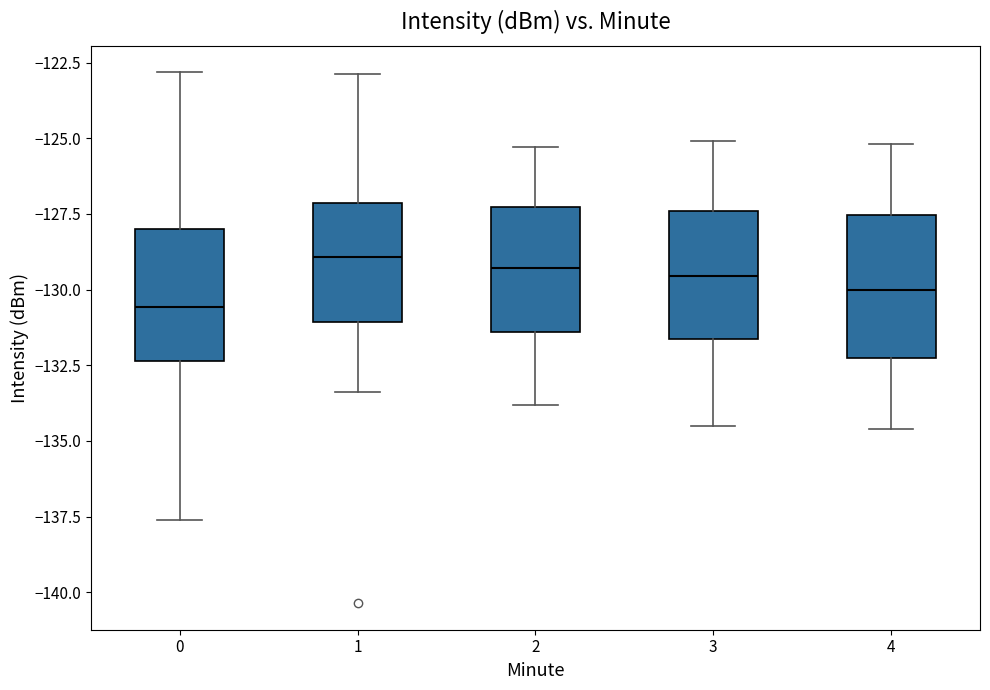

Reading left to right, transcribe this box plot: for each box, give where its median line is, the range the box spans, and where its two whiskers end, as read against the y-axis. The values are not printed on the chart, so give them approximately, as read against the axis.

0: median -130.5, box -132.5 to -128.0, whiskers -137.5 to -123.0
1: median -129.0, box -131.0 to -127.0, whiskers -133.5 to -123.0
2: median -129.5, box -131.5 to -127.5, whiskers -134.0 to -125.5
3: median -129.5, box -131.5 to -127.5, whiskers -134.5 to -125.0
4: median -130.0, box -132.0 to -127.5, whiskers -134.5 to -125.0